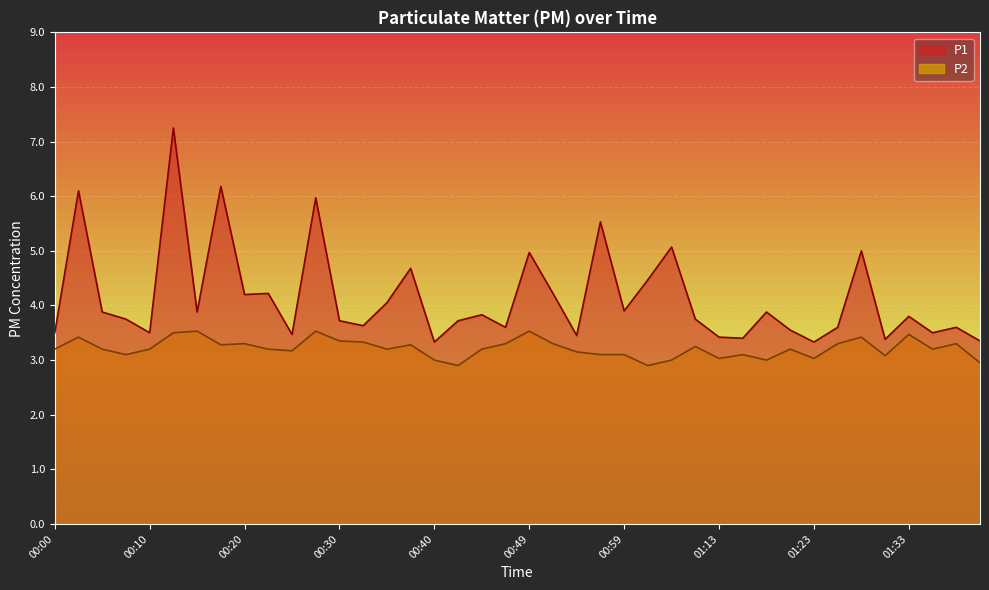

What is the difference between the maximum and second lowest values in the P1 series?

3.9